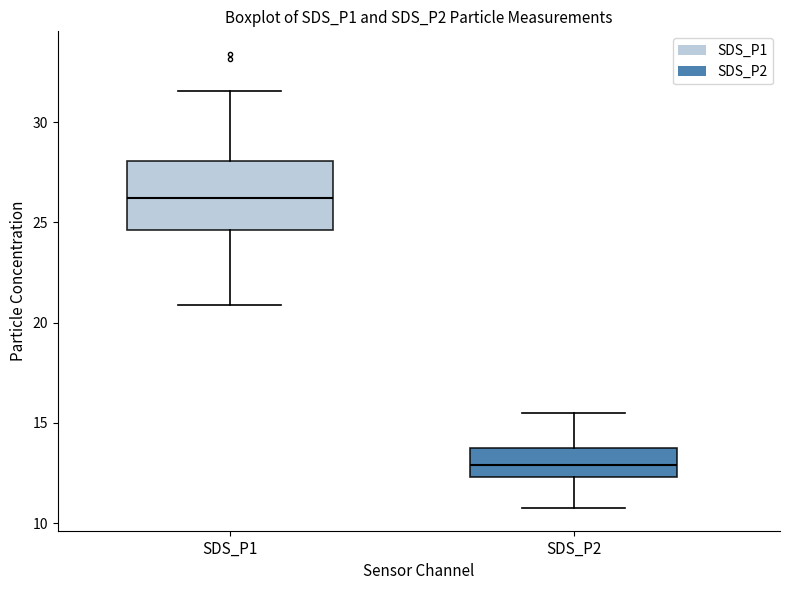

Which box's median line is the lowest?

SDS_P2